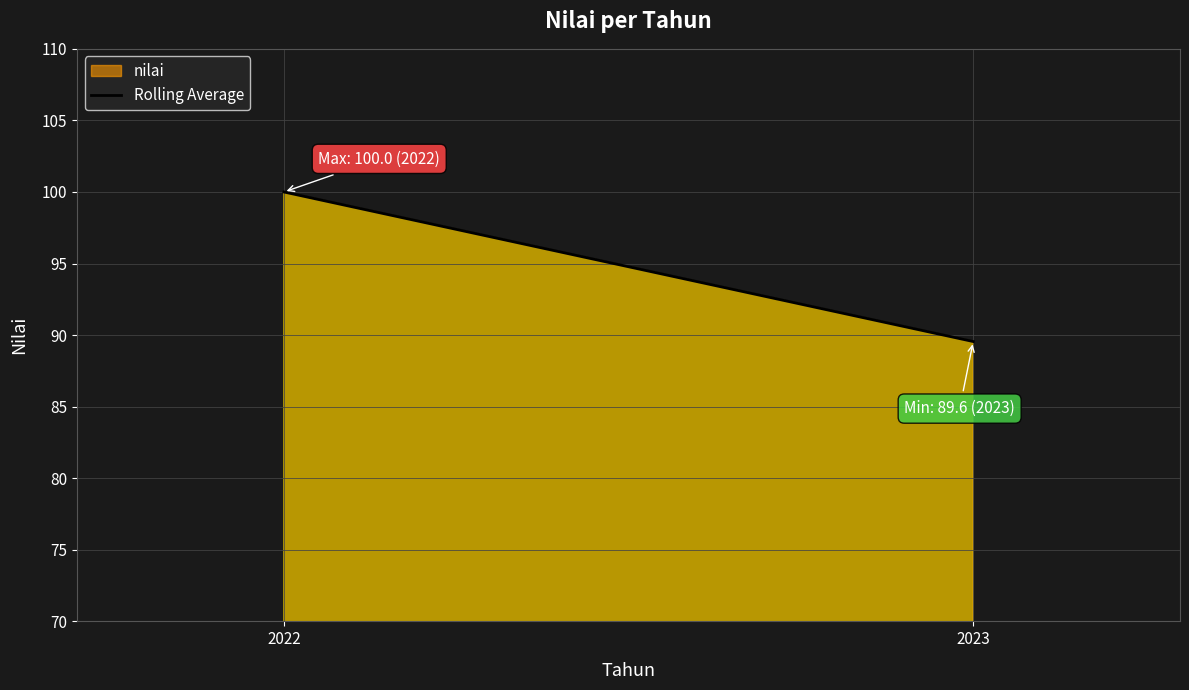

What is the ratio of the value at 2023 to the value at 2022?

0.9